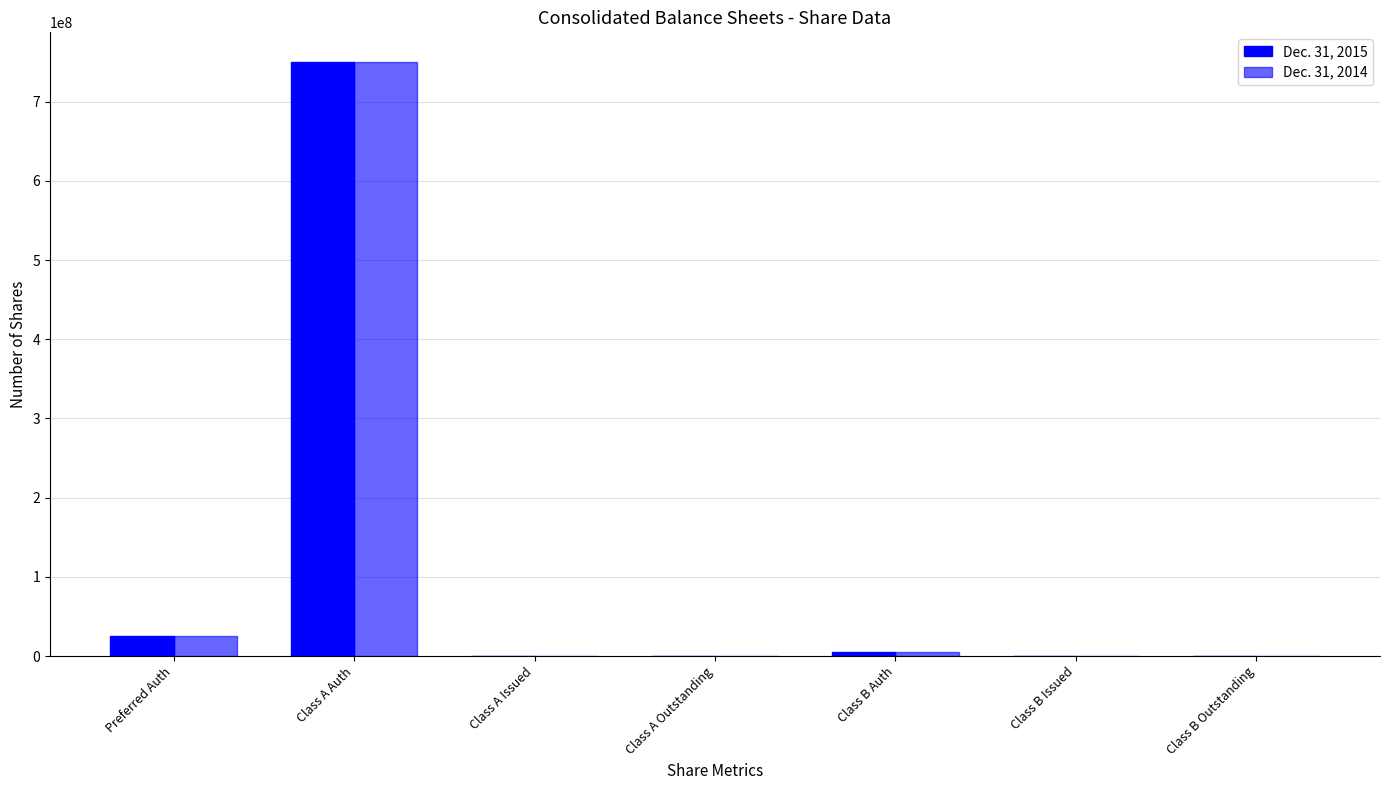

Where does the Dec. 31, 2014 series first go above 652873?

Preferred Auth